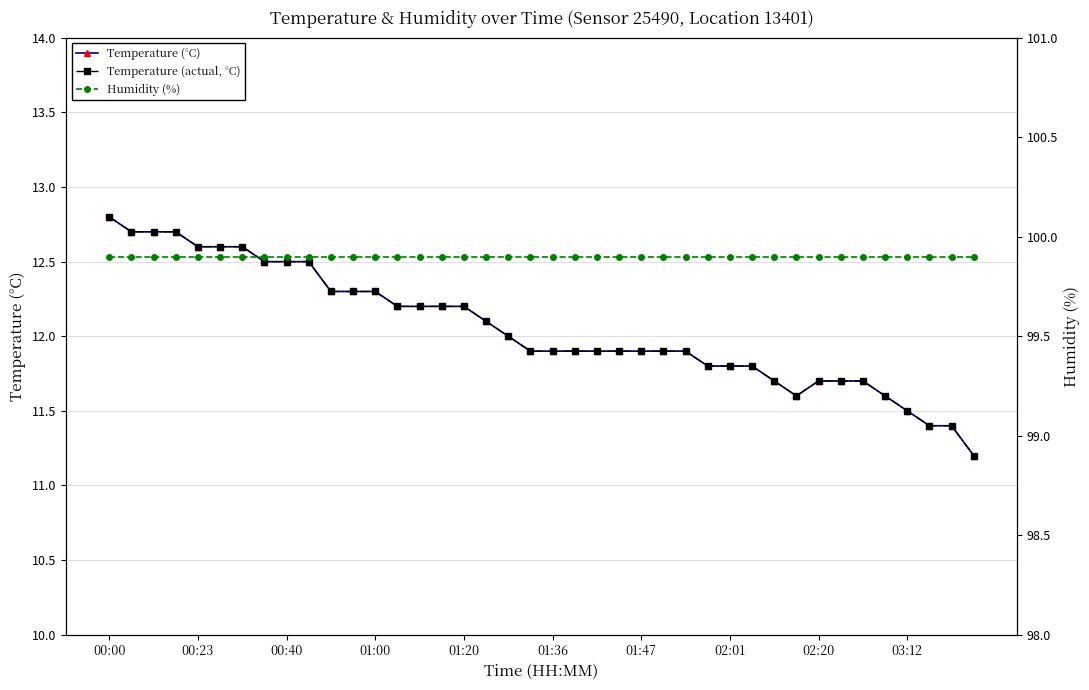

At 01:47, list the series in order from smallest to largest.

Temperature (°C), Temperature (actual, °C), Humidity (%)